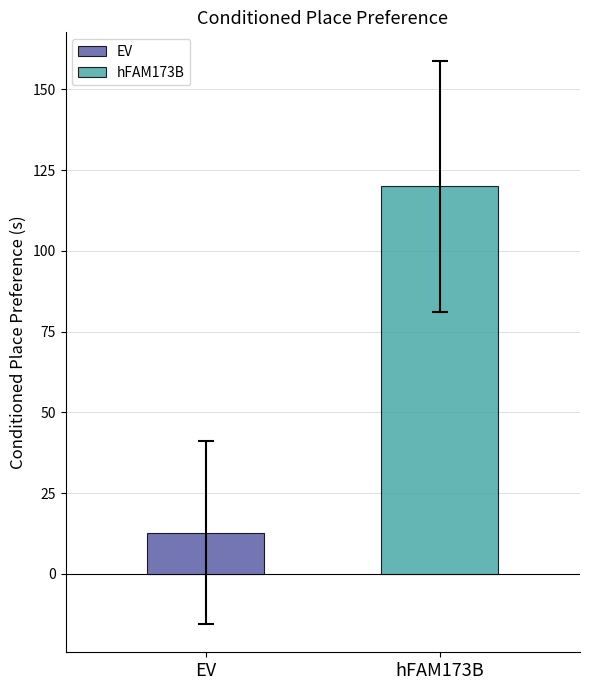

Which series has the widest spread of values?

EV